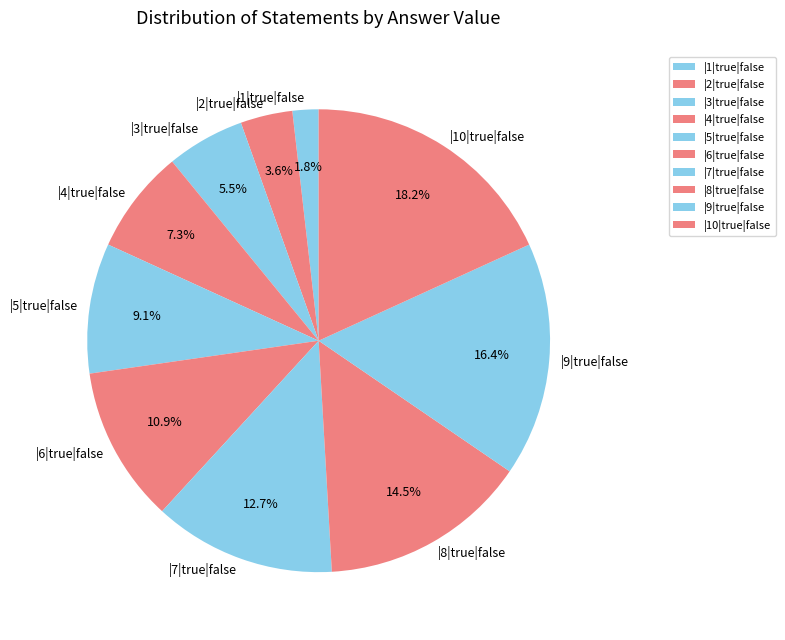

Combined, do |6|true|false and |7|true|false account for over 50%?

No